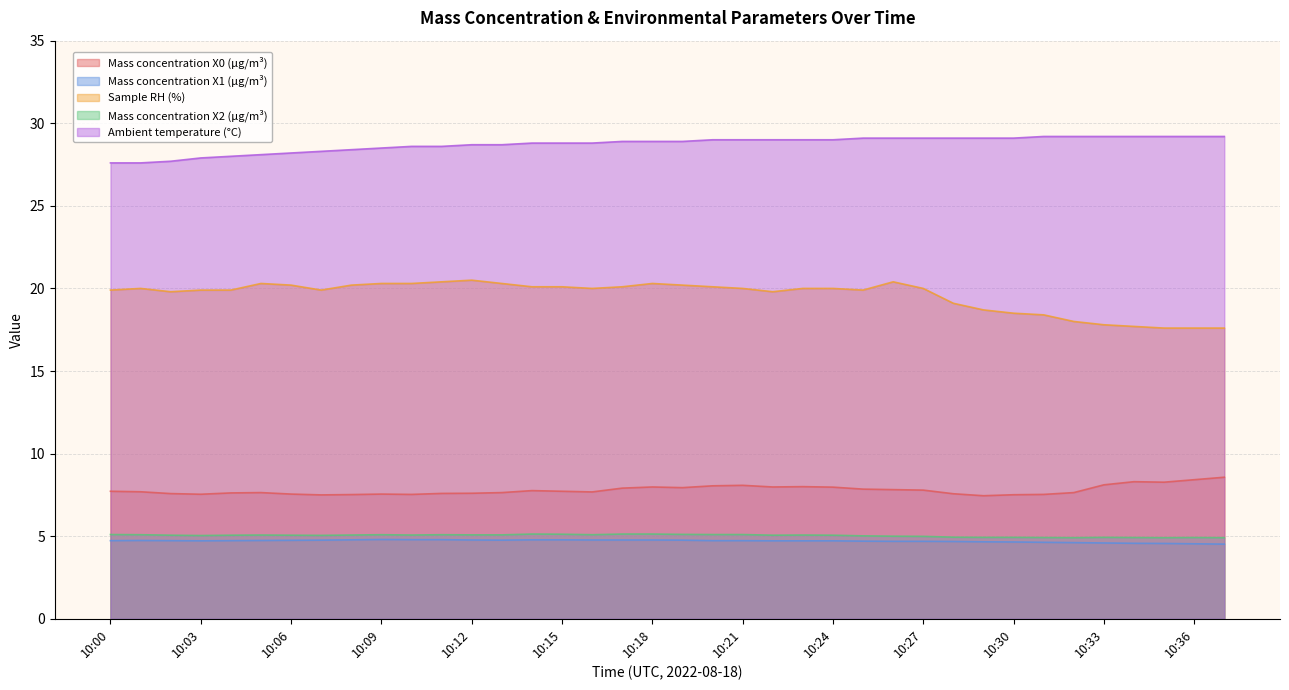

True or false: Mass concentration X2 (μg/m³) and Mass concentration X0 (μg/m³) cross at least once.

False